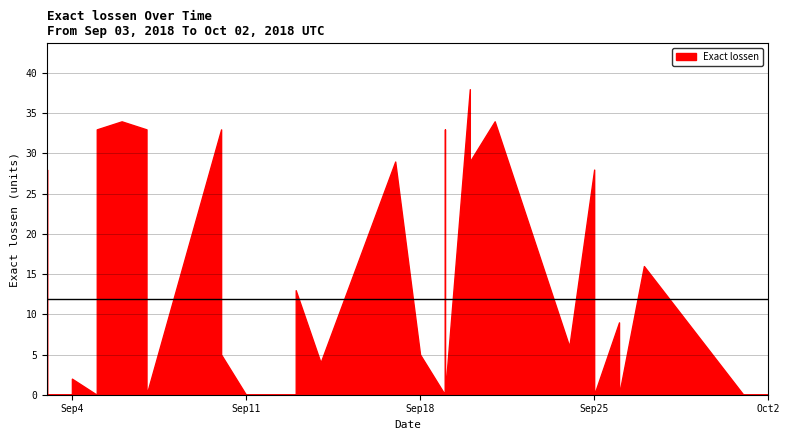

How many positive values are there?

22